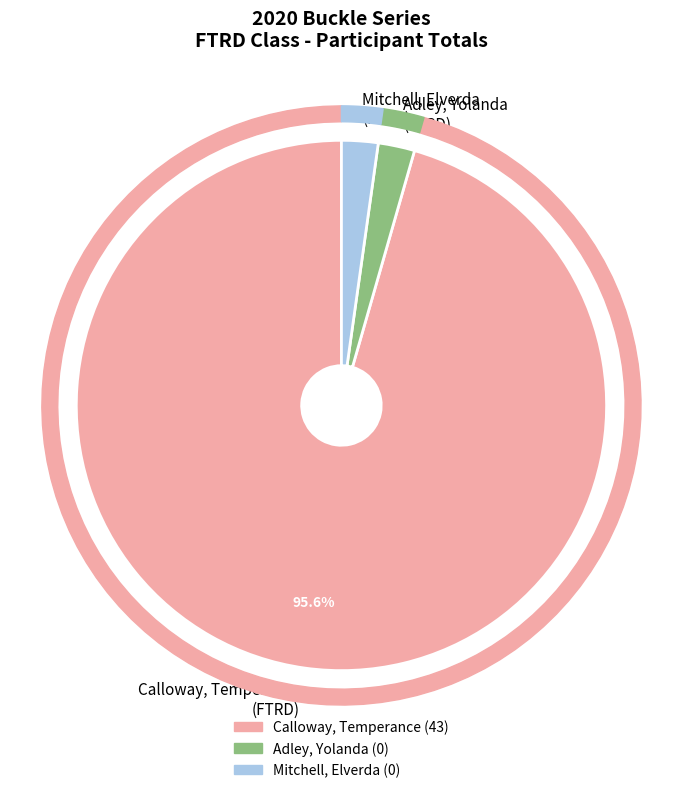

What is the smallest slice in the pie chart?

FTRD - Adley Yolanda